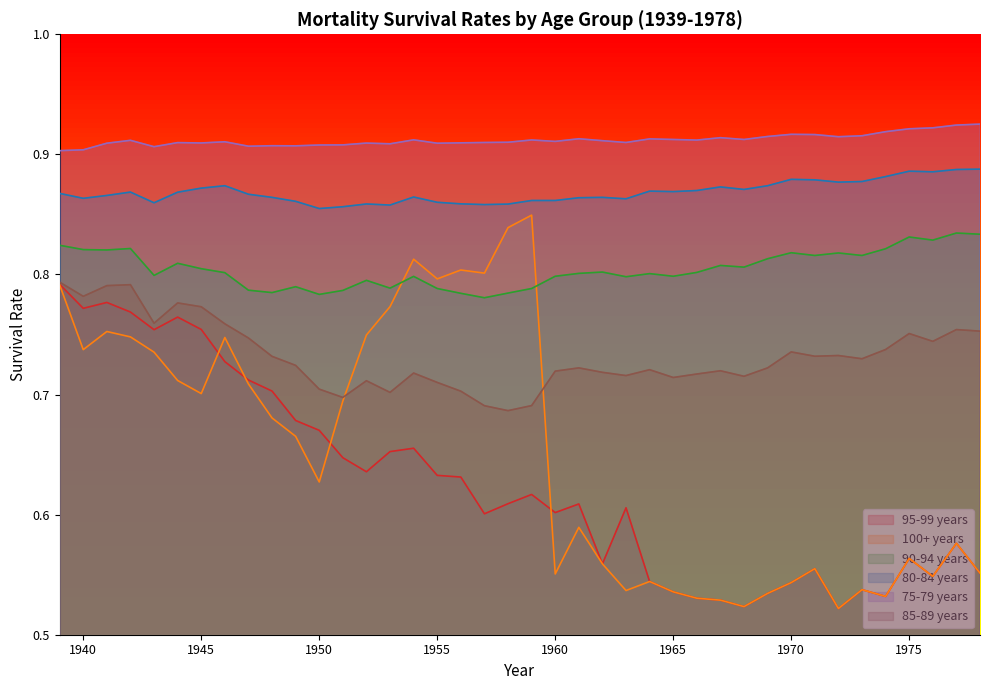

Which has a higher value, 1951 or 1970?

1951